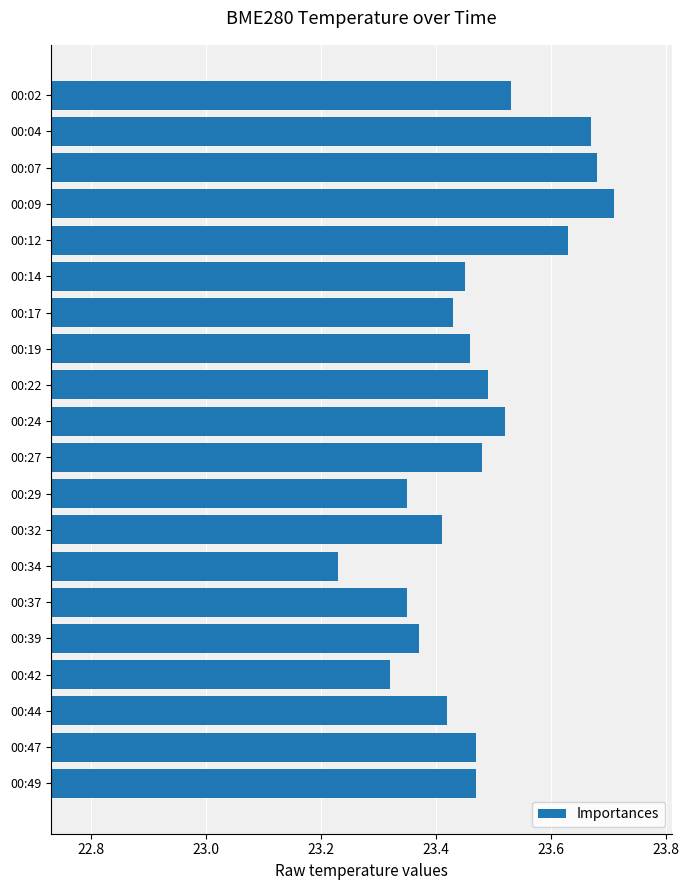

Which has a higher value, 00:04 or 00:27?

00:04